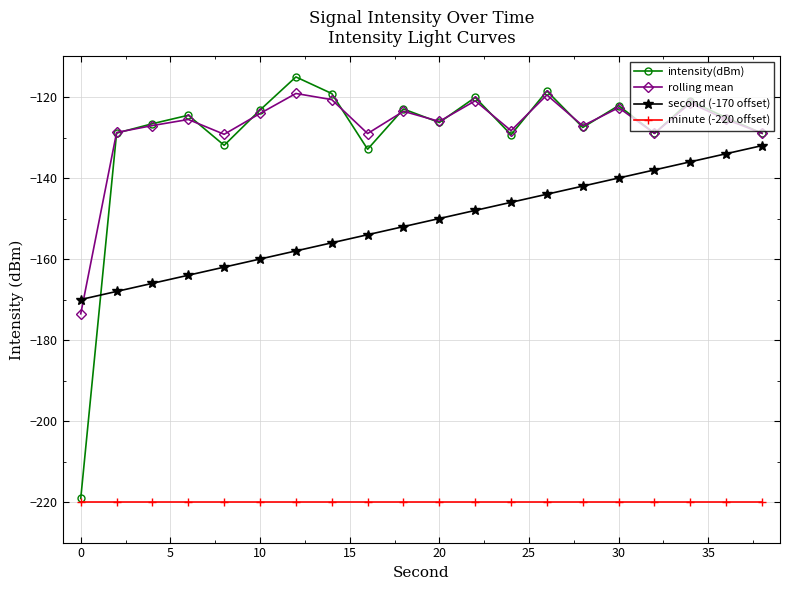

True or false: minute (-220 offset) and rolling mean cross at least once.

False